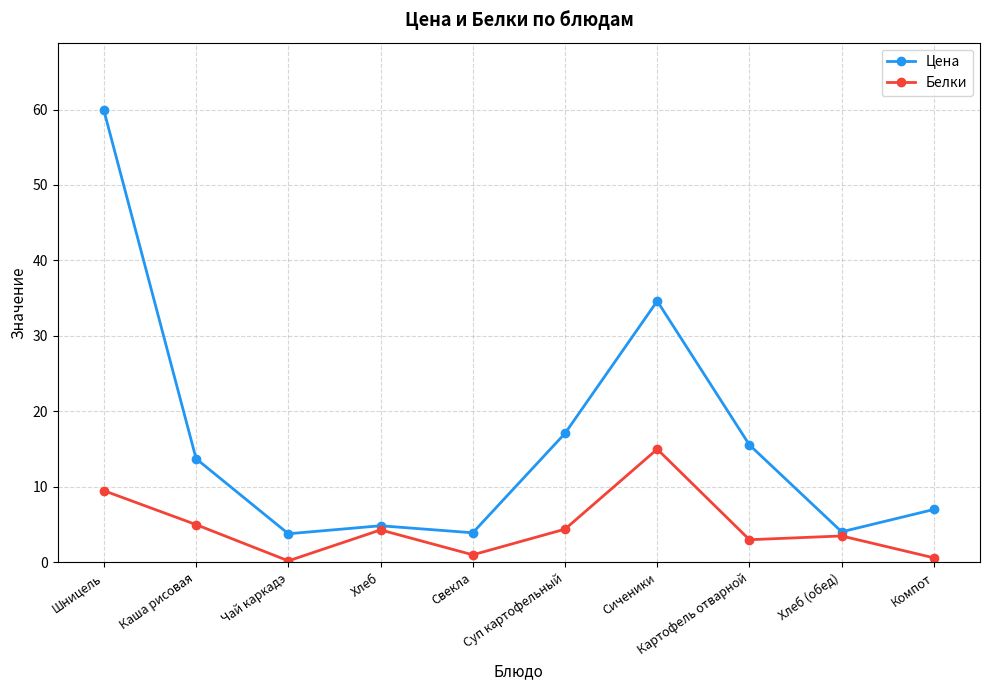

What is the minimum value for Белки?

0.2